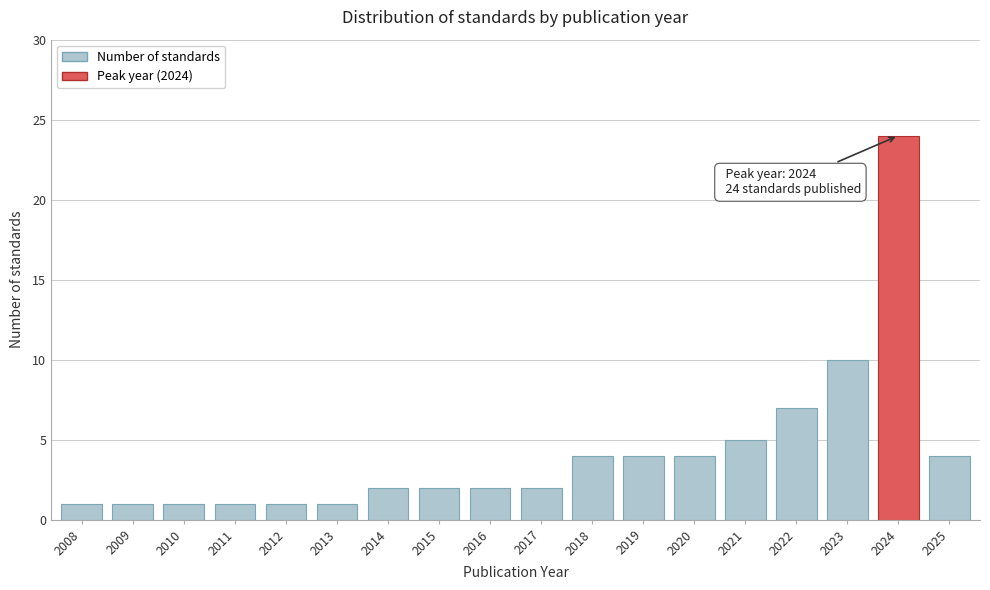

Reading left to right, list all the values displayed in this chart.

2008=1	2009=1	2010=1	2011=1	2012=1	2013=1	2014=2	2015=2	2016=2	2017=2	2018=4	2019=4	2020=4	2021=5	2022=7	2023=10	2024=24	2025=4